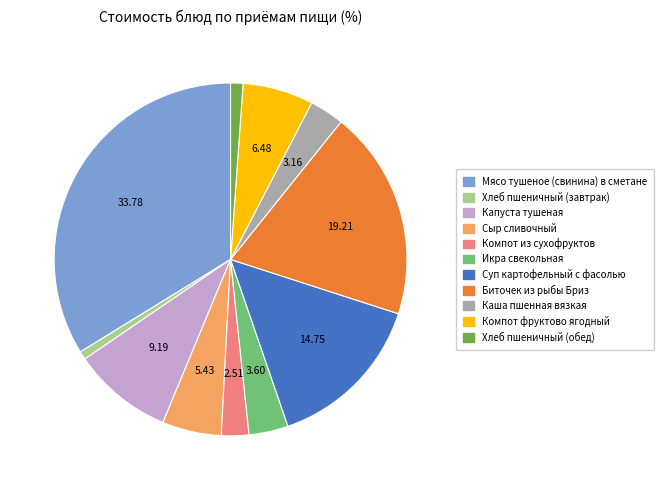

How many segments does this pie chart have?

11